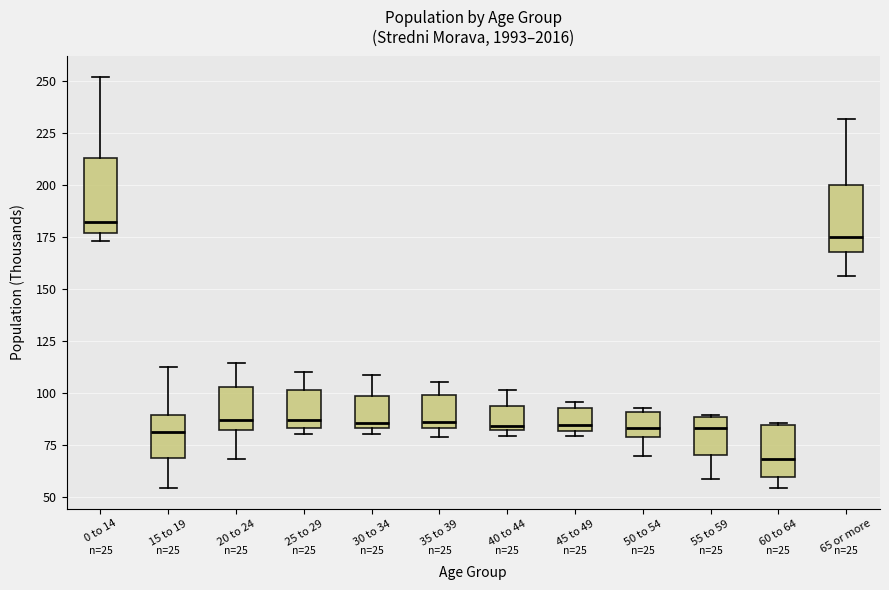

Reading left to right, transcribe this box plot: for each box, give where its median line is, the range the box spans, and where its two whiskers end, as read against the y-axis. The values are not printed on the chart, so give them approximately, as read against the axis.

0 to 14: median 180, box 175 to 215, whiskers 175 (just below the box's lower edge) to 250
15 to 19: median 80, box 70 to 90, whiskers 55 to 115
20 to 24: median 85, box 80 to 105, whiskers 70 to 115
25 to 29: median 85 (just above the box's lower edge), box 85 to 100, whiskers 80 to 110
30 to 34: median 85 (just above the box's lower edge), box 85 to 100, whiskers 80 to 110
35 to 39: median 85 (just above the box's lower edge), box 85 to 100, whiskers 80 to 105
40 to 44: median 85, box 80 to 95, whiskers 80 (just below the box's lower edge) to 100
45 to 49: median 85, box 80 to 95, whiskers 80 (just below the box's lower edge) to 95 (just above the box's upper edge)
50 to 54: median 85, box 80 to 90, whiskers 70 to 95
55 to 59: median 85, box 70 to 90, whiskers 60 to 90
60 to 64: median 70, box 60 to 85, whiskers 55 to 85
65 or more: median 175, box 170 to 200, whiskers 155 to 230